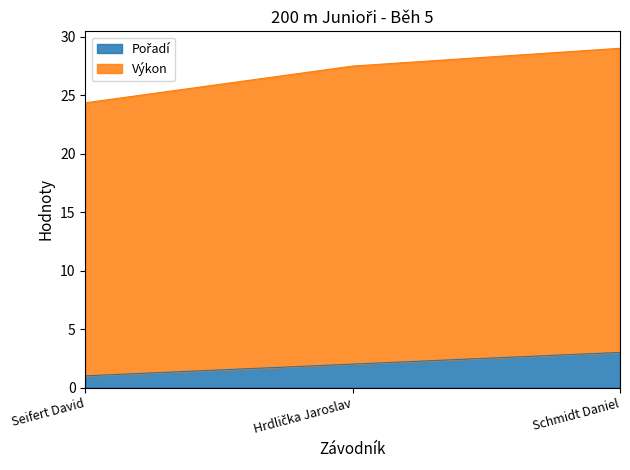

Rank the series at Seifert David from highest to lowest value.

Výkon, Pořadí